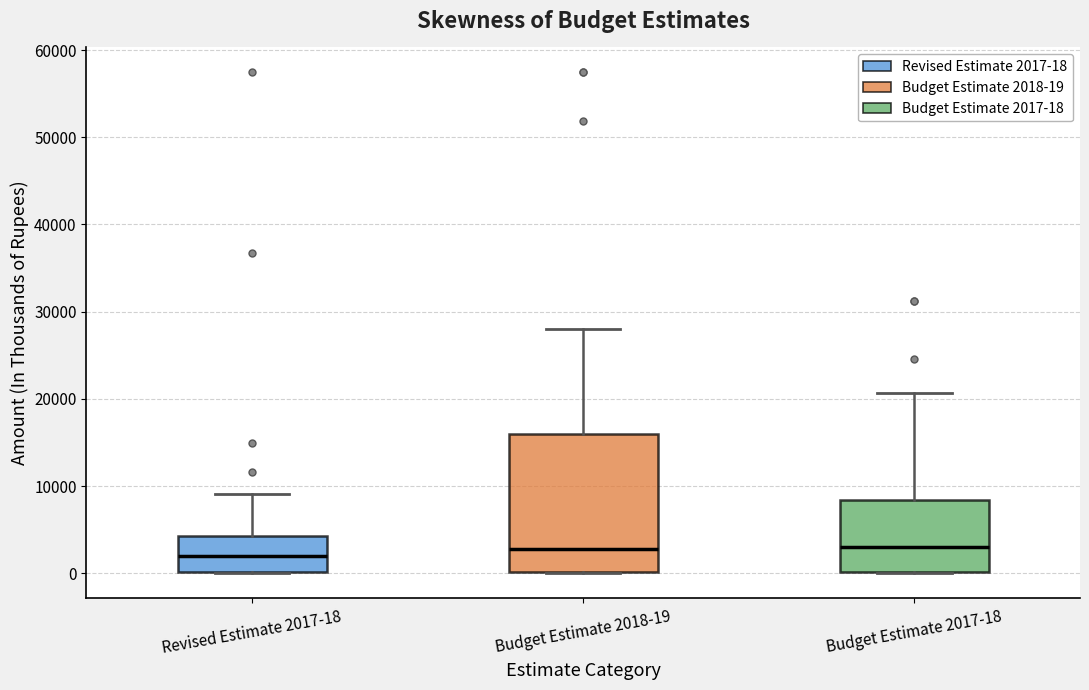

Where is the lower edge of the box for Budget Estimate 2018-19 on the y-axis? The values are not printed on the chart, so give them approximately, as read against the axis.

0